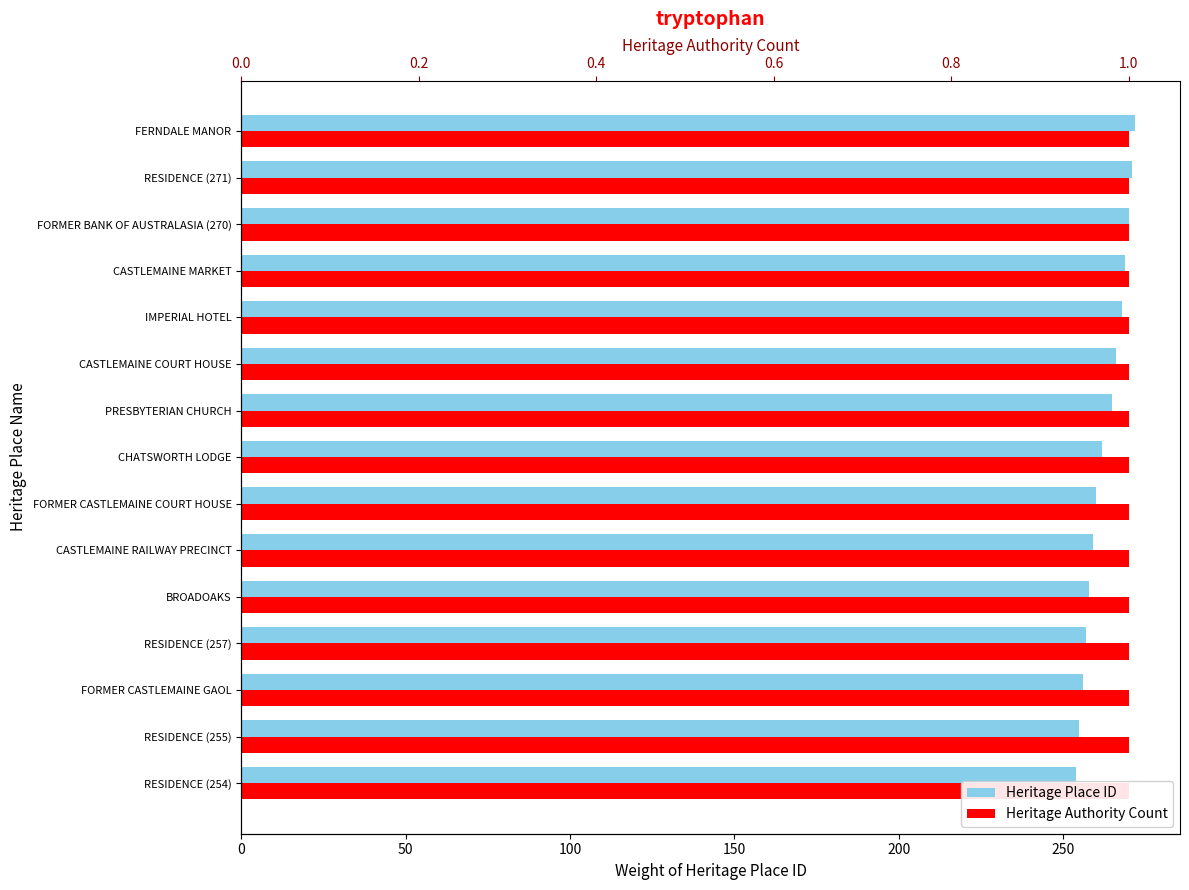

Which has a higher value, RESIDENCE (257) or RESIDENCE (255)?

RESIDENCE (257)